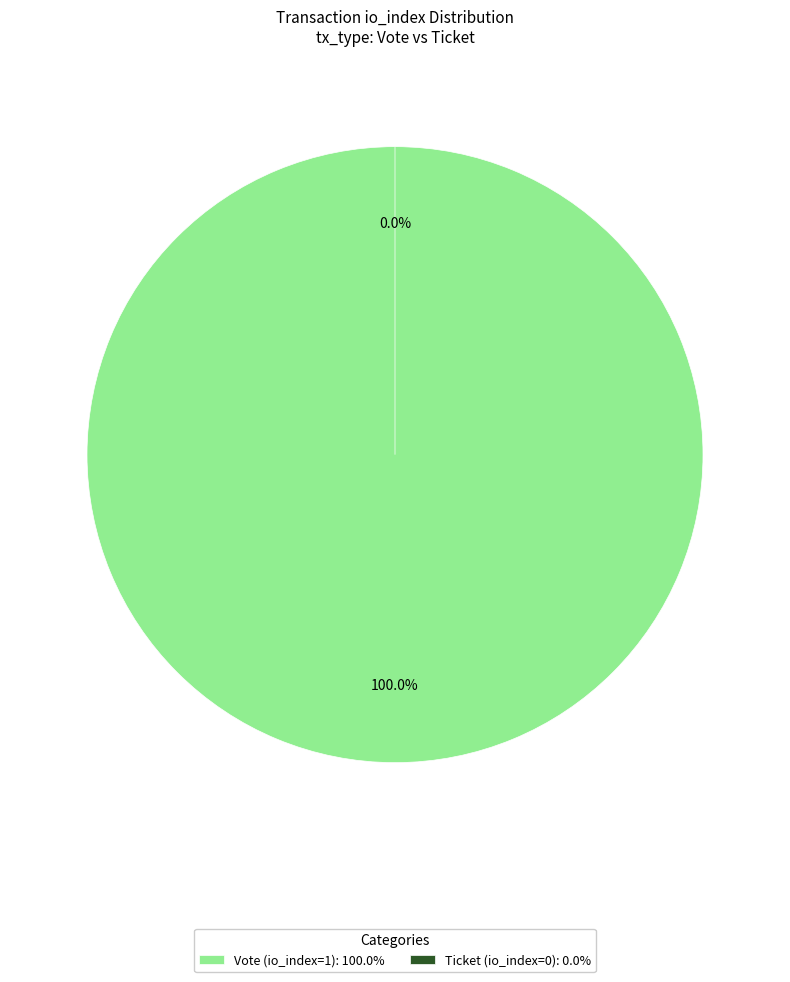

The Vote (io_index=1) slice represents 99% of the pie. True or false?

False